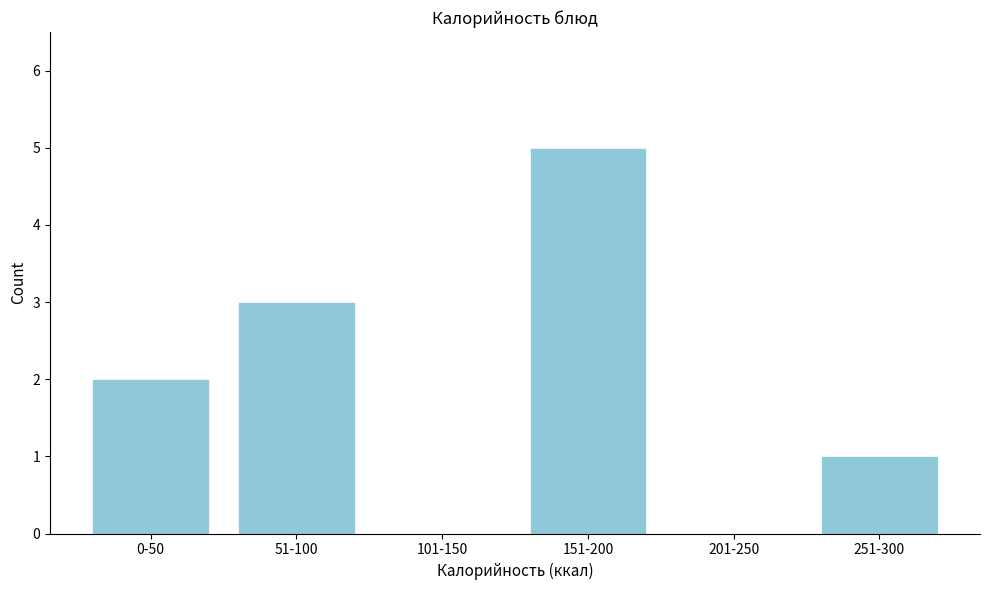

Reading right to left, list all the values displayed in this chart.

251-300=1	201-250=0	151-200=5	101-150=0	51-100=3	0-50=2